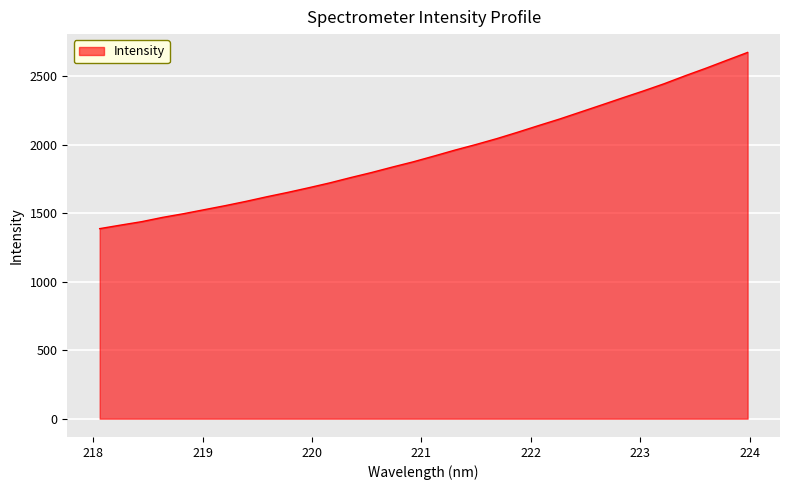

What is the difference between the maximum and minimum values?

1287.2